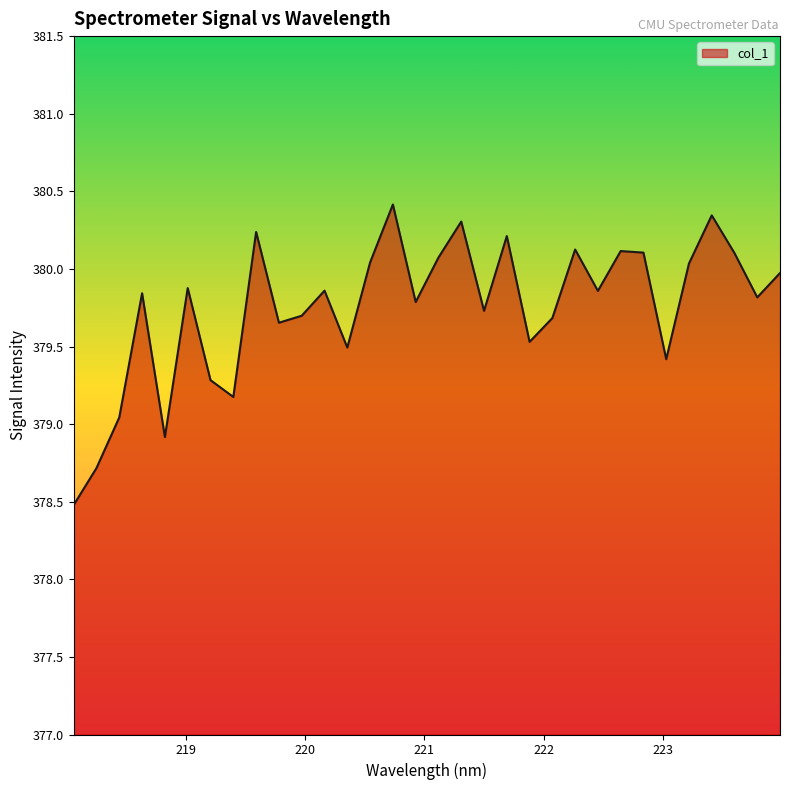

What is the difference between the maximum and minimum values?

1.9